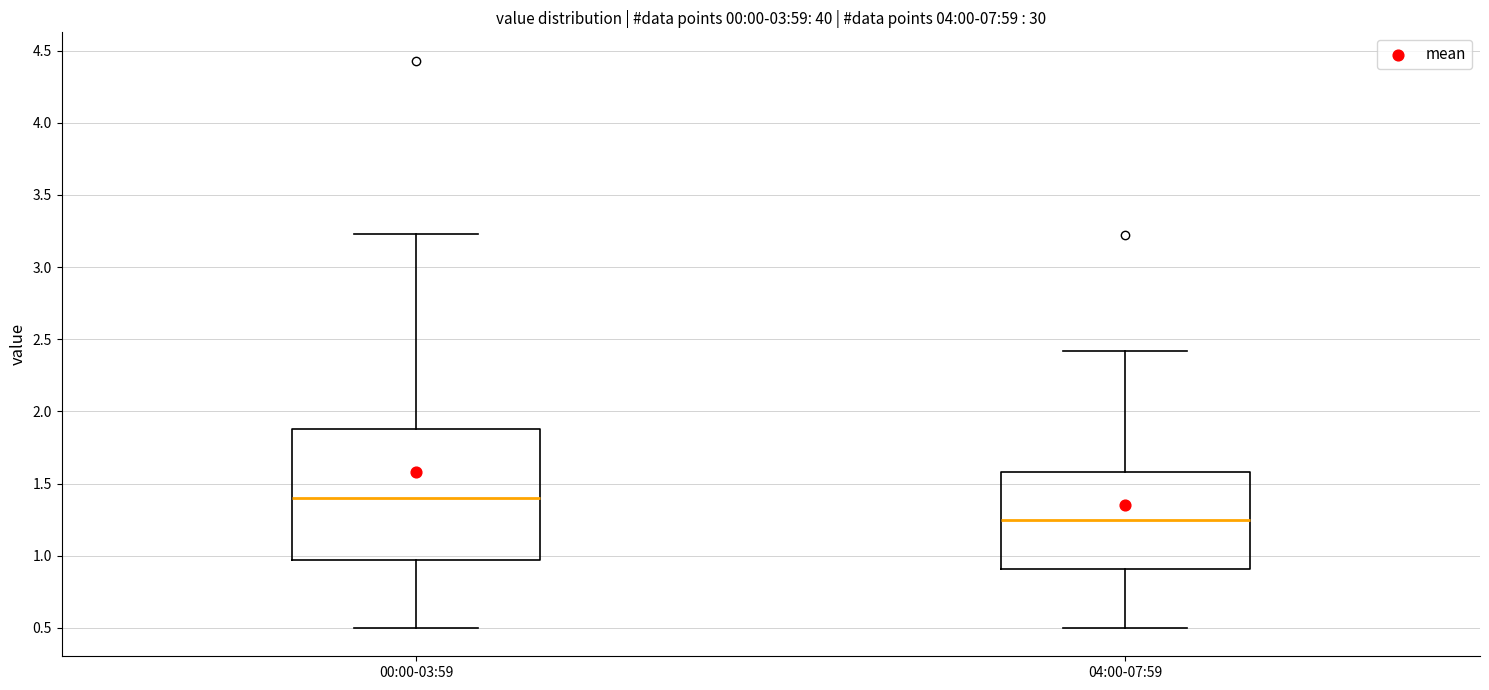

Where does the upper whisker of the box for 04:00-07:59 end on the y-axis? The values are not printed on the chart, so give them approximately, as read against the axis.

2.40